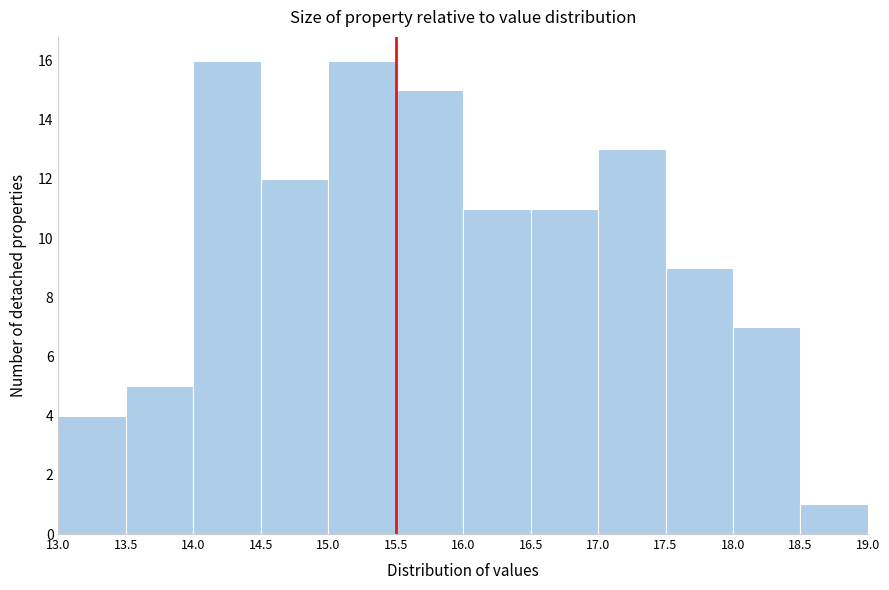

Reading left to right, list every bar in this chart as the range it spans on the x-axis followed by its height. The values are not printed on the chart, so give them approximately, as read against the axis.

13.0 to 13.5: 4
13.5 to 14.0: 5
14.0 to 14.5: 16
14.5 to 15.0: 12
15.0 to 15.5: 16
15.5 to 16.0: 15
16.0 to 16.5: 11
16.5 to 17.0: 11
17.0 to 17.5: 13
17.5 to 18.0: 9
18.0 to 18.5: 7
18.5 to 19.0: 1